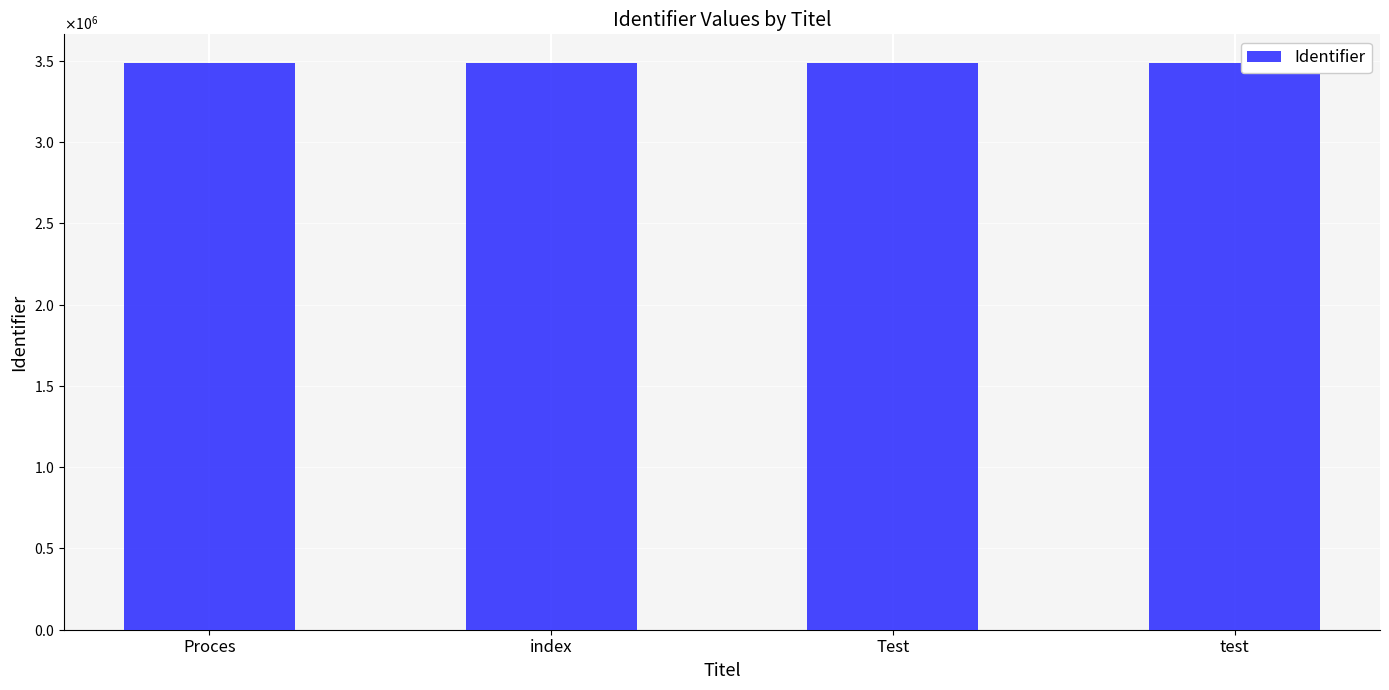

Reading right to left, extract all data points from this chart.

test=3487786	Test=3487784	index=3487783	Proces=3487781